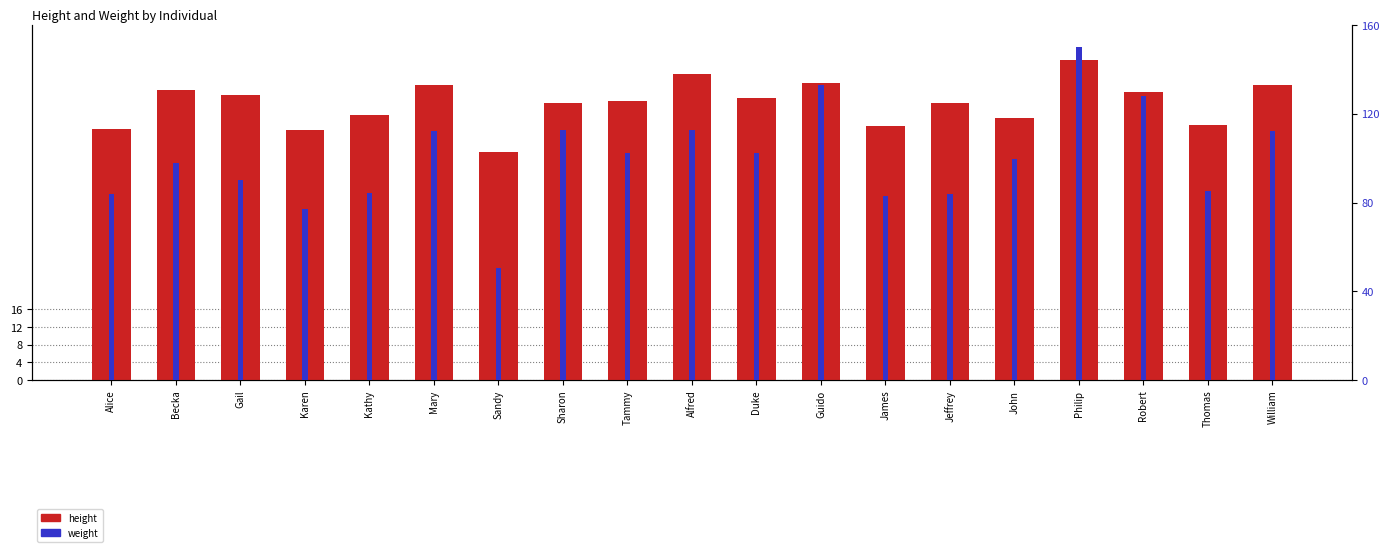

Which label corresponds to the largest value in the chart?

Philip